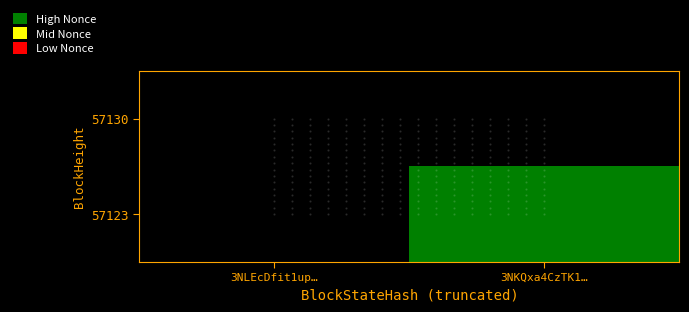

Reading left to right, what are all the values shown in this chart?

57130: 3NLEcDfit1up…=0	3NKQxa4CzTK1…=0
57123: 3NLEcDfit1up…=0	3NKQxa4CzTK1…=23594